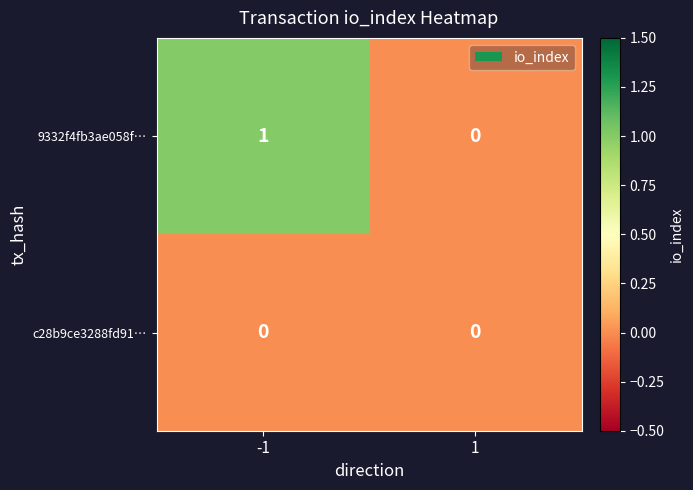

How many series are shown in this chart?

2